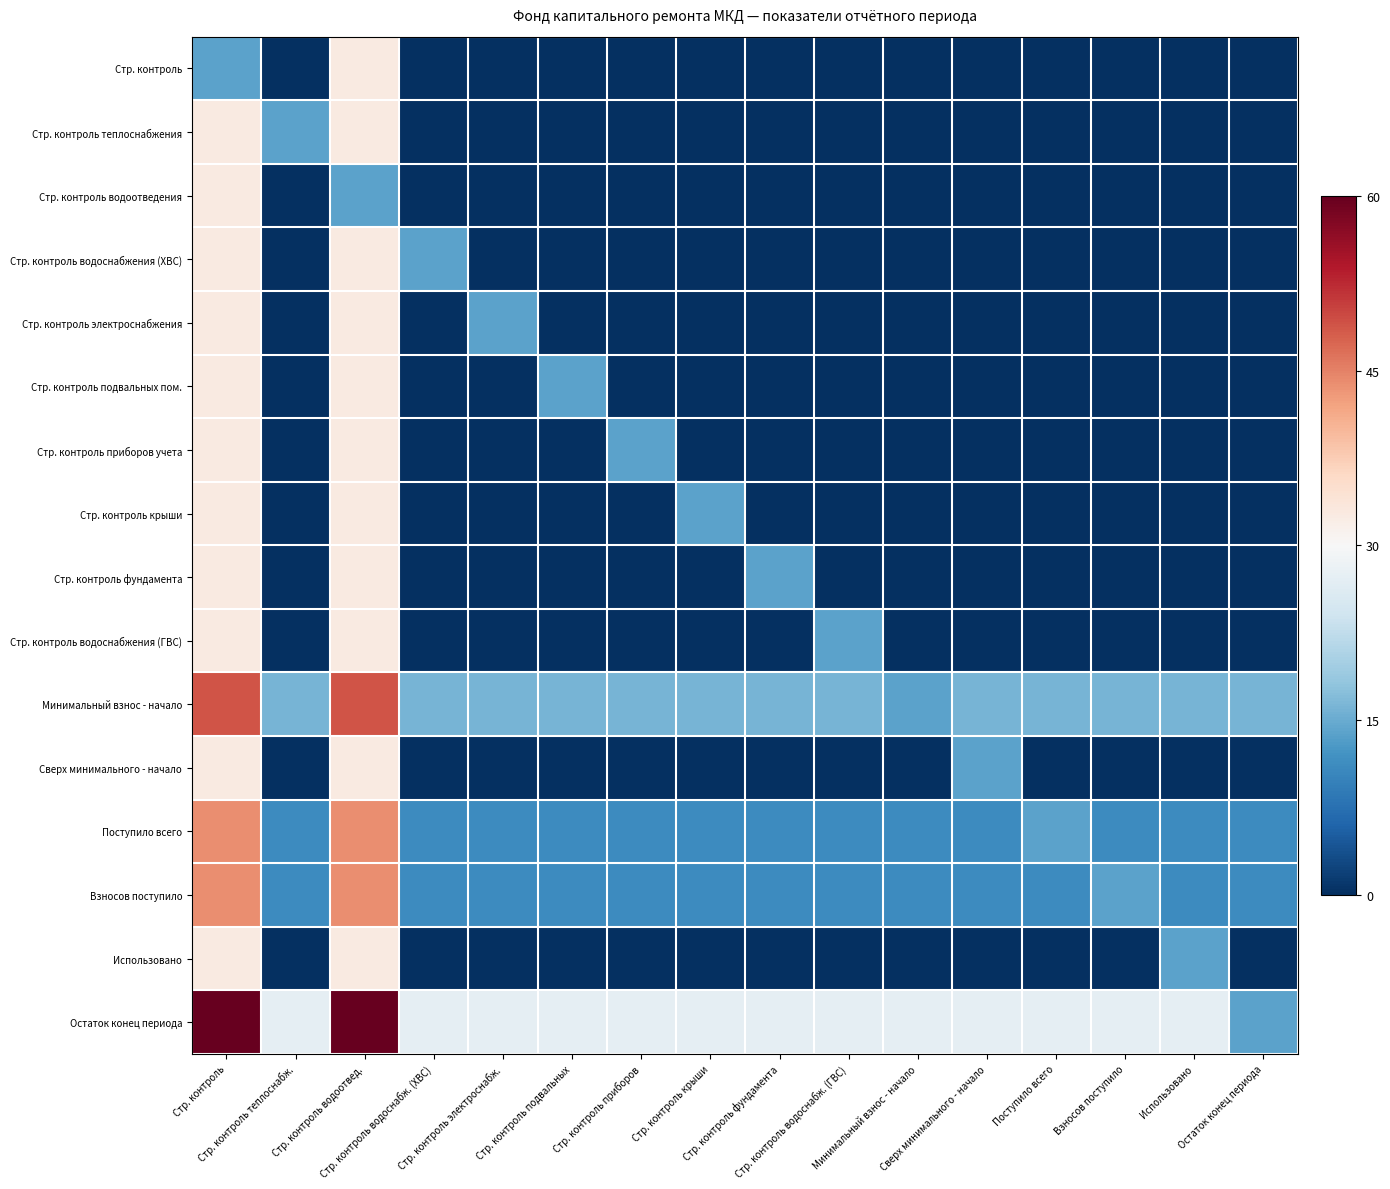

Which category has the lowest value across all series?

Стр. контроль теплоснабж.